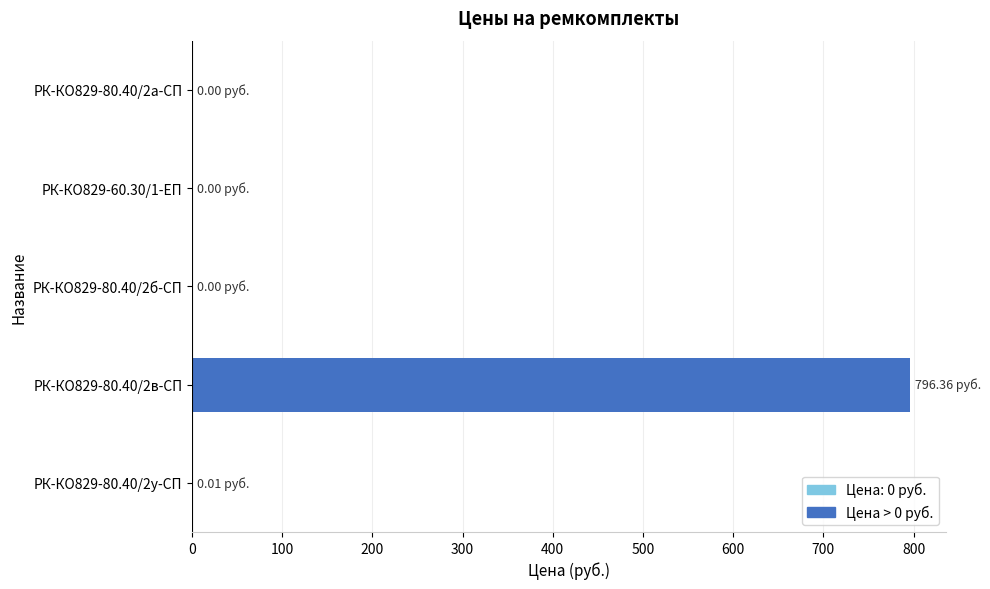

What is the change in value from РК-КО829-80.40/2в-СП to РК-КО829-80.40/2у-СП?

-796.4